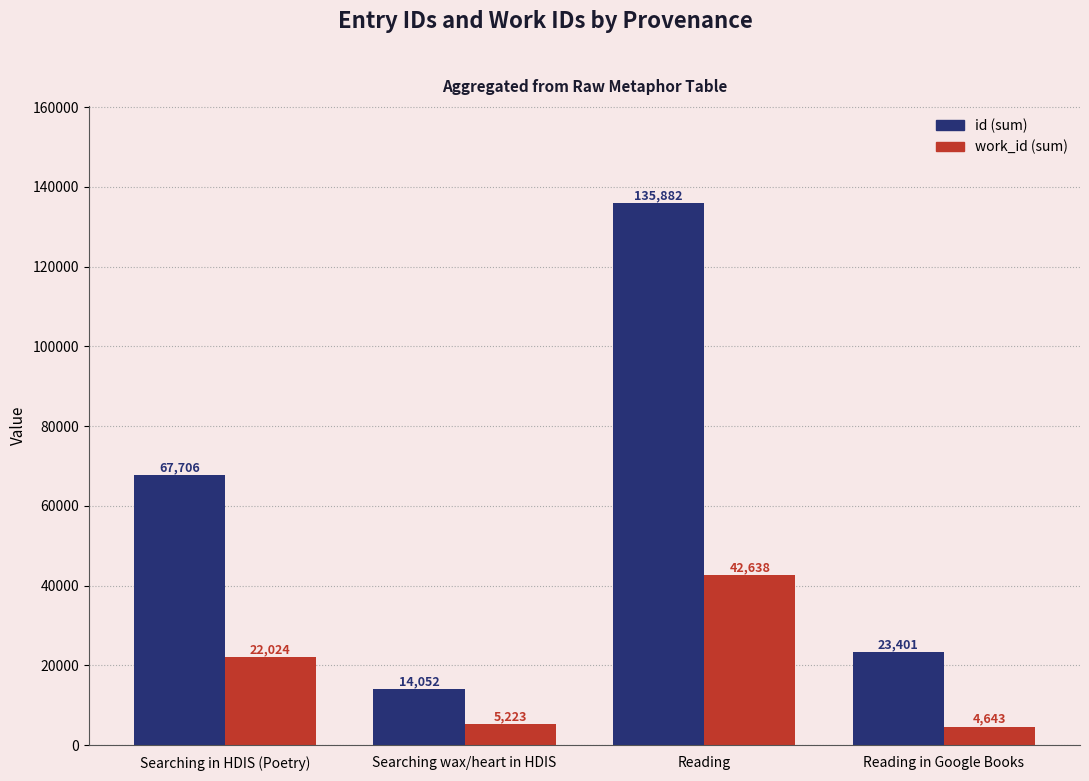

What is the spread (max minus min) of values at Searching in HDIS (Poetry)?

45682